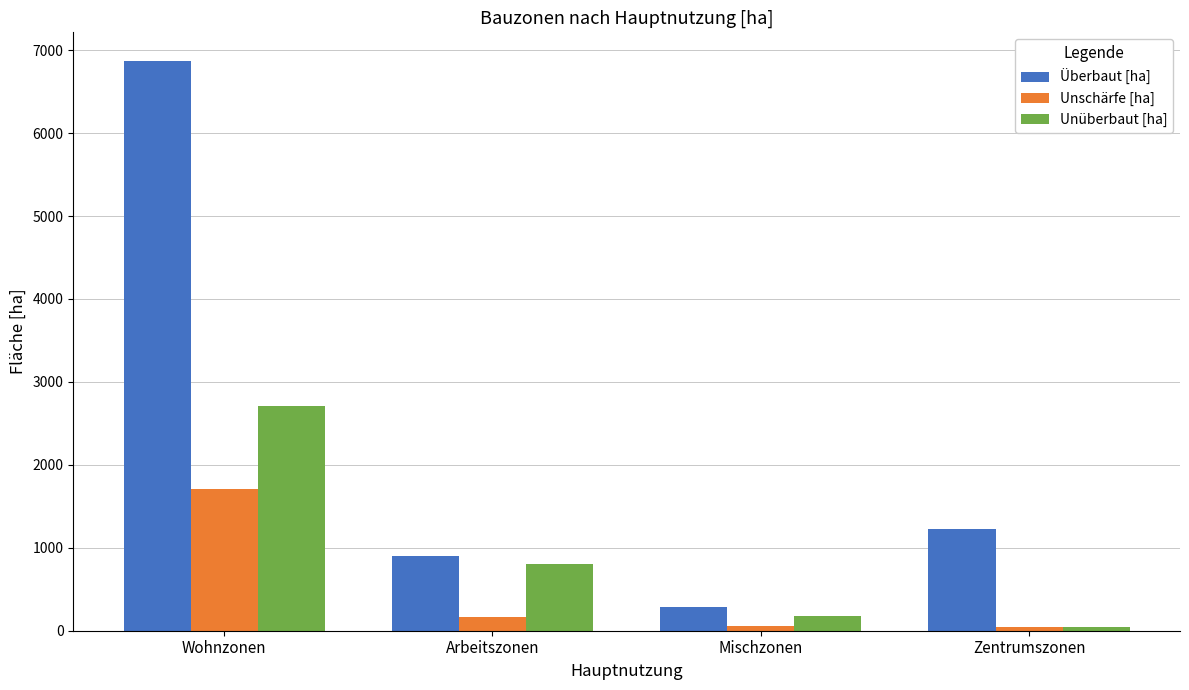

What position from the right is Wohnzonen?

4